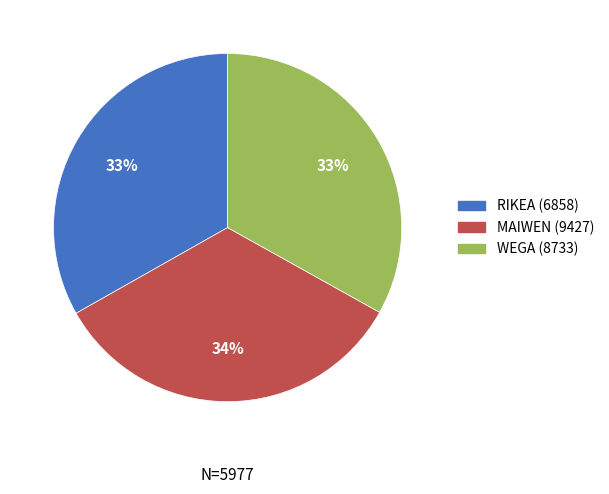

Do MAIWEN (9427) and WEGA (8733) together represent more than half of the pie?

Yes